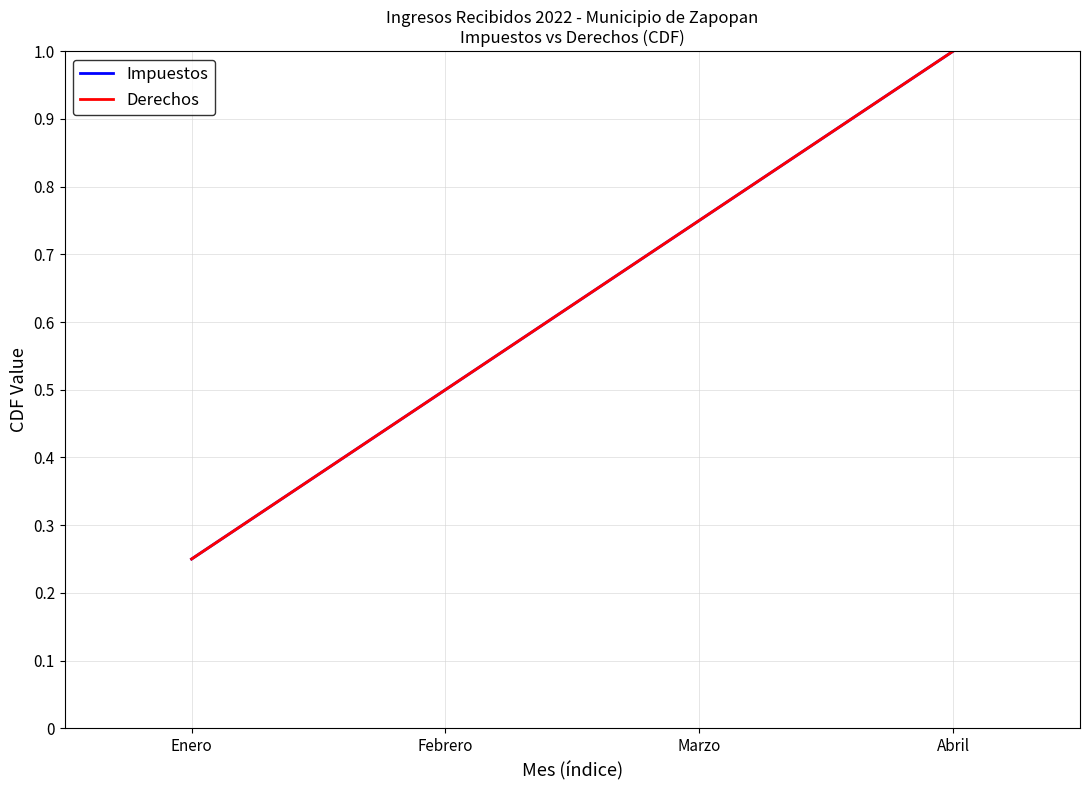

What is the label of the 4th point from the left?

Abril